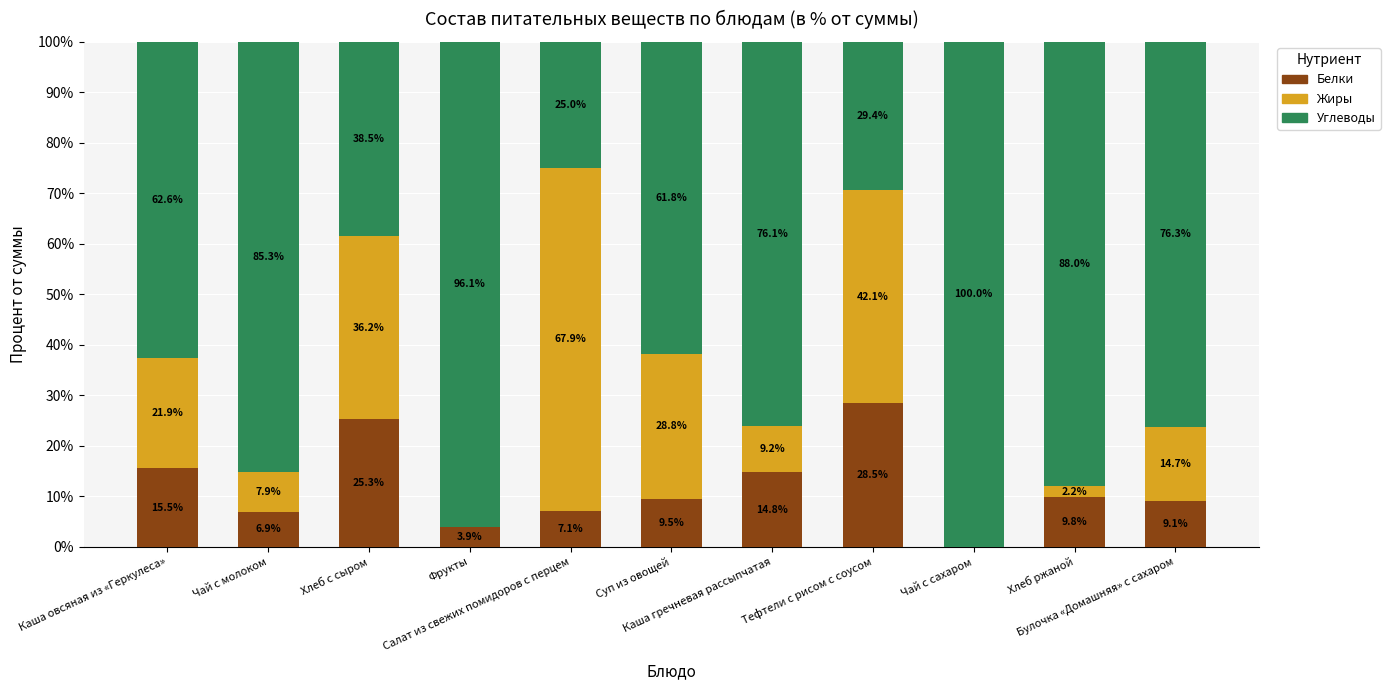

What is the highest value of the Белки series?

28.5